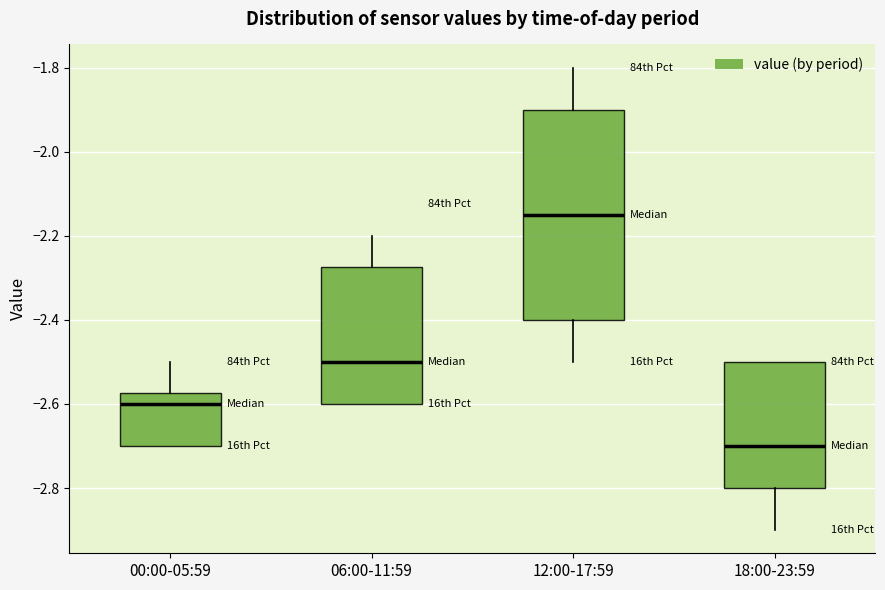

Reading left to right, transcribe this box plot: for each box, give where its median line is, the range the box spans, and where its two whiskers end, as read against the y-axis. The values are not printed on the chart, so give them approximately, as read against the axis.

00:00-05:59: median -2.60, box -2.70 to -2.58, whiskers -2.70 to -2.50
06:00-11:59: median -2.50, box -2.60 to -2.28, whiskers -2.60 to -2.20
12:00-17:59: median -2.14, box -2.40 to -1.90, whiskers -2.50 to -1.80
18:00-23:59: median -2.70, box -2.80 to -2.50, whiskers -2.90 to -2.50